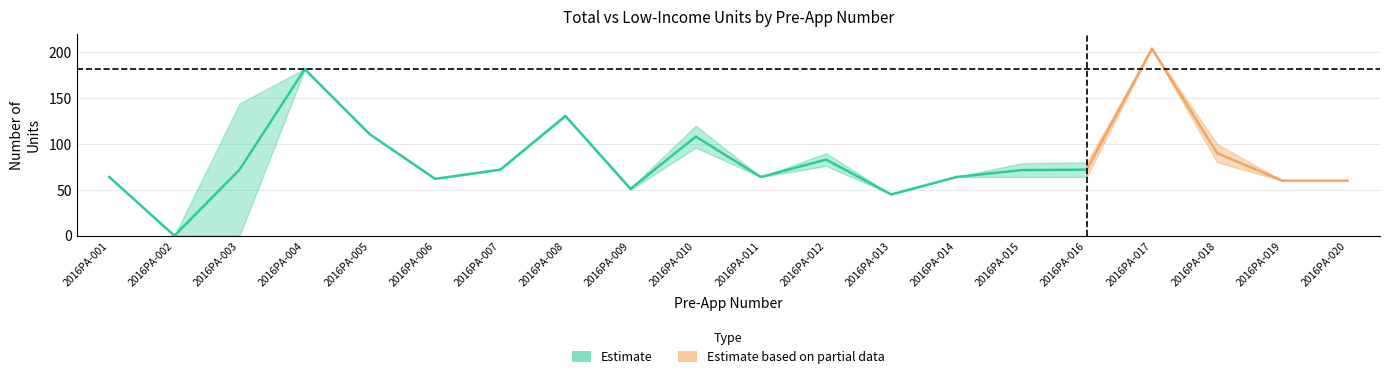

What is the difference between the Total_units values at 2016PA-008 and 2016PA-011?

67